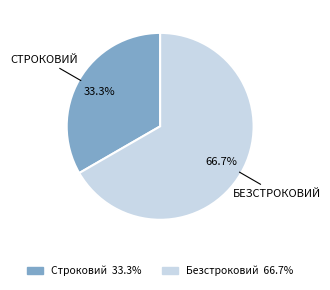

Is there a majority slice in this chart?

Yes